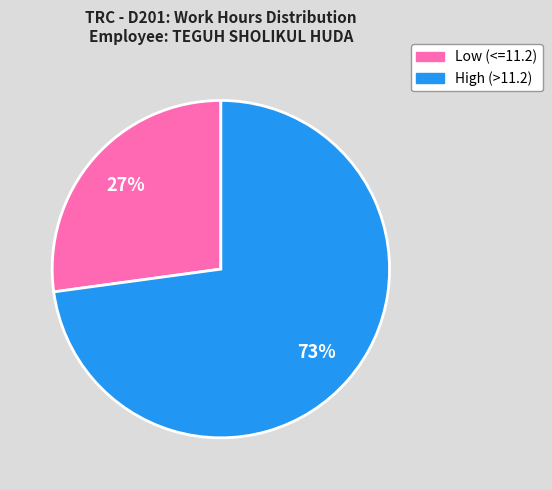

How many slices are in this pie chart?

2